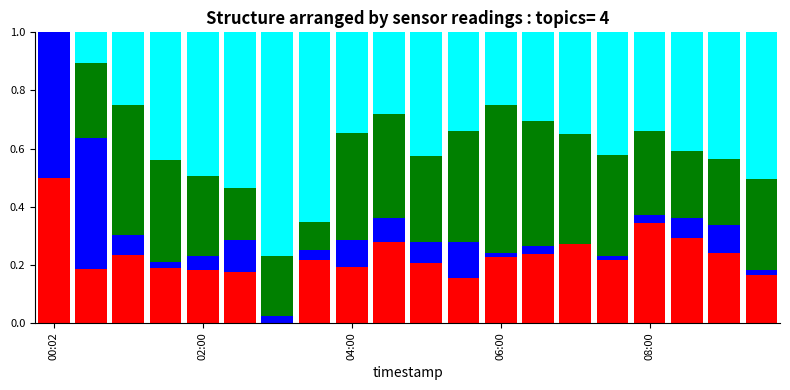

The humidity series shows 0.5 at 15. True or false?

False